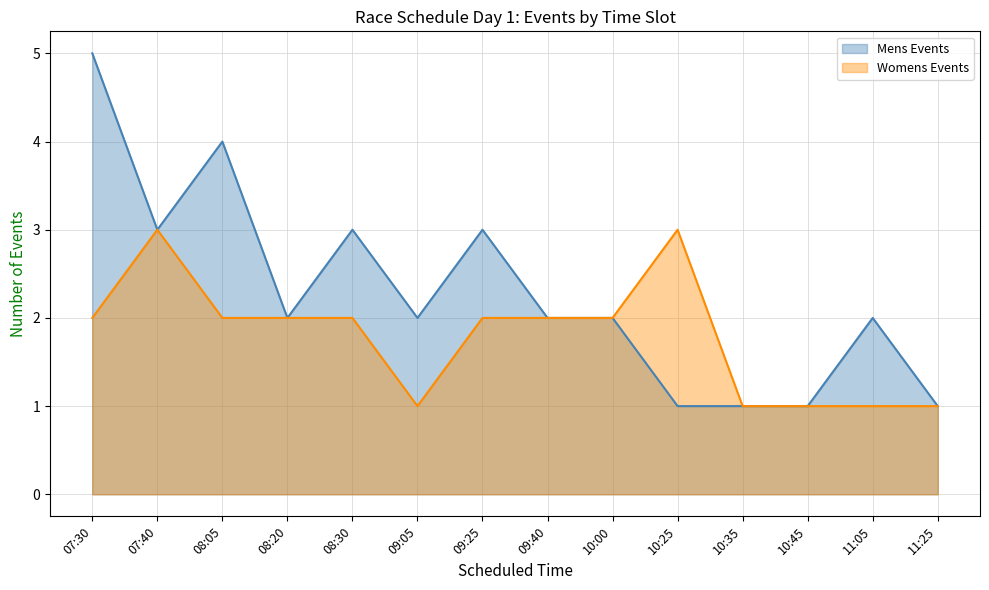

Reading left to right, transcribe all the data shown in this chart.

Mens Events: 5	3	4	2	3	2	3	2	2	1	1	1	2	1
Womens Events: 2	3	2	2	2	1	2	2	2	3	1	1	1	1